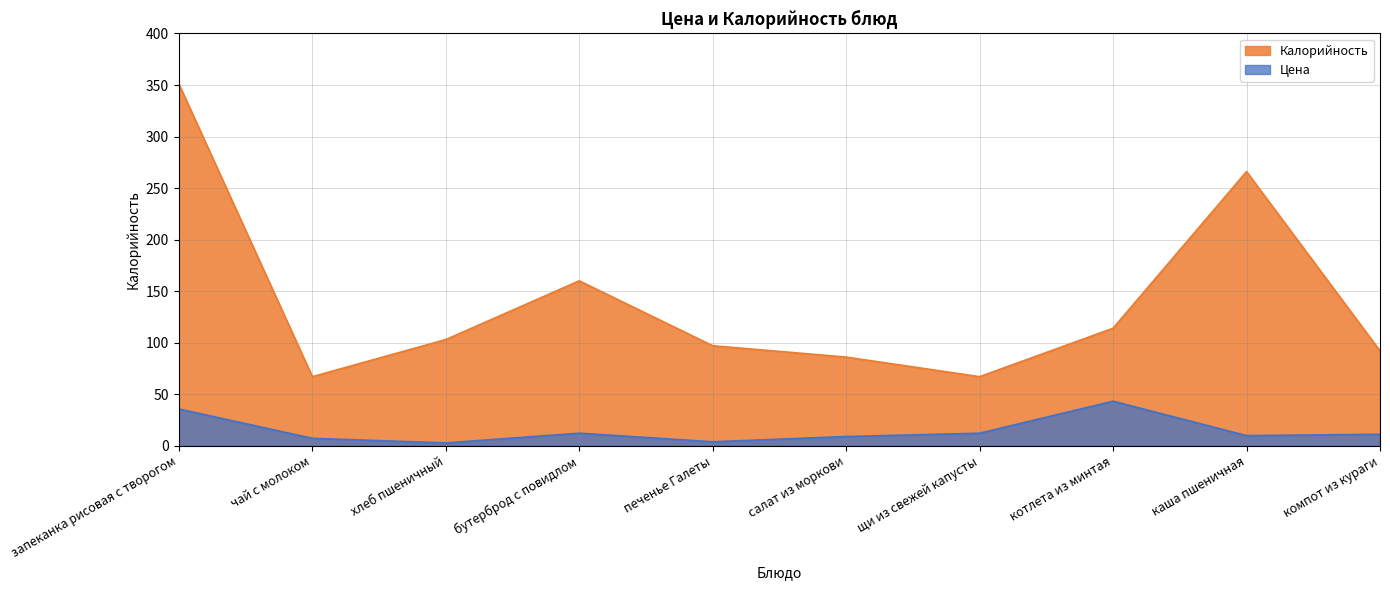

What is the difference between the highest and lowest values at компот из кураги?

80.9